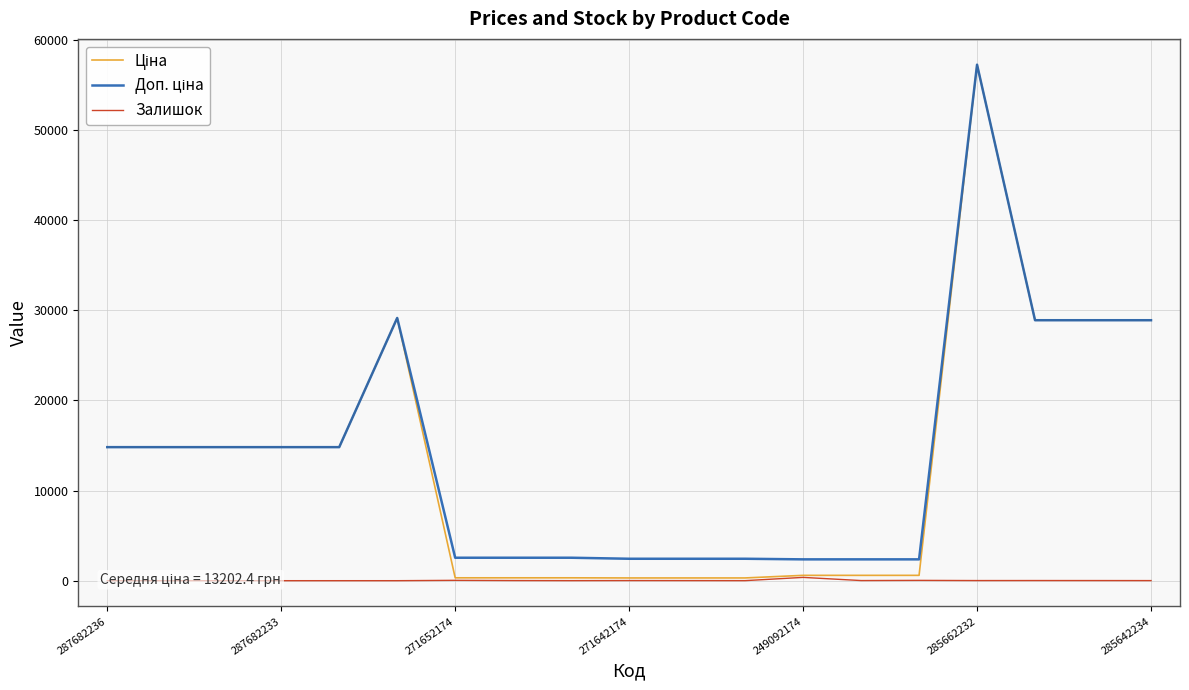

True or false: Ціна has a value of 5382.8 at 271642174.

False